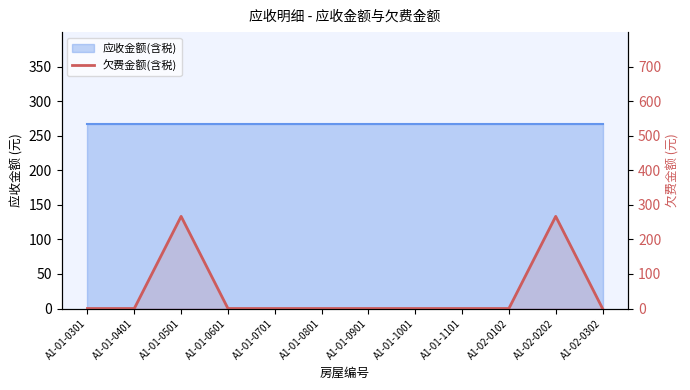

How many data points does each series have?

12